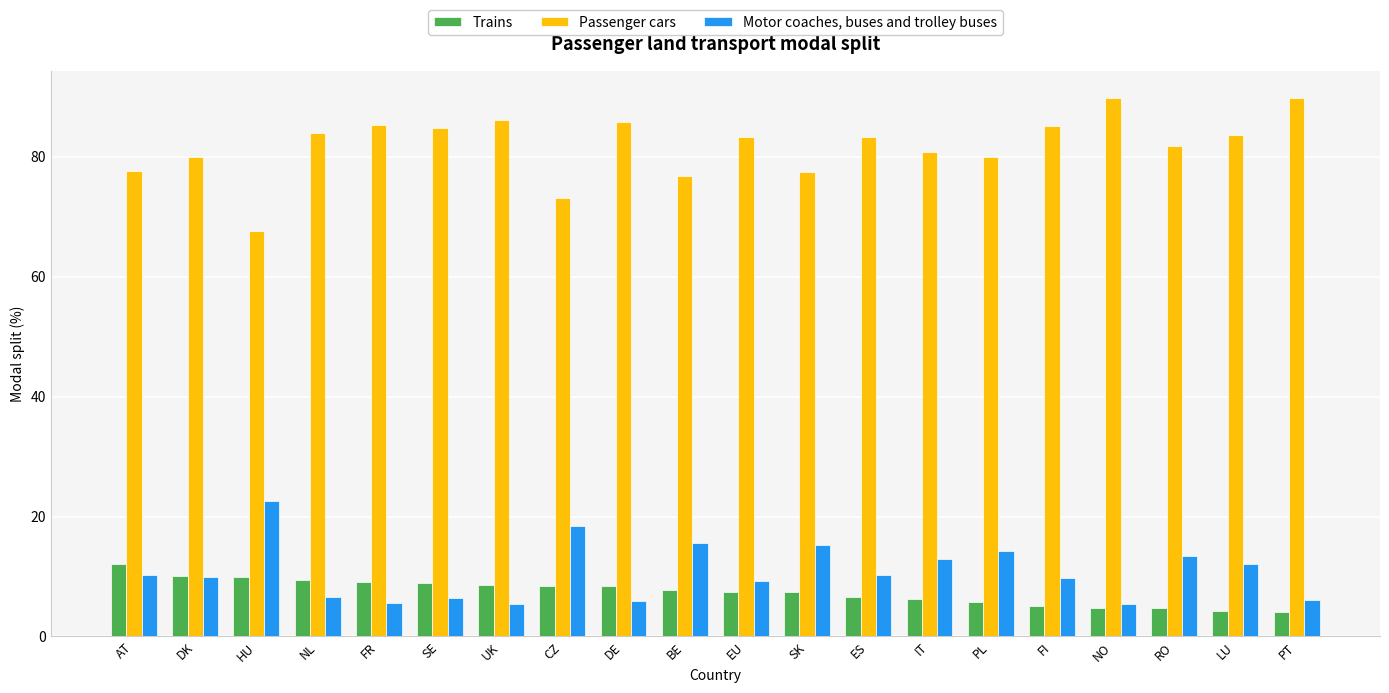

Is it true that Motor coaches, buses and trolley buses equals 5.4 at UK?

True